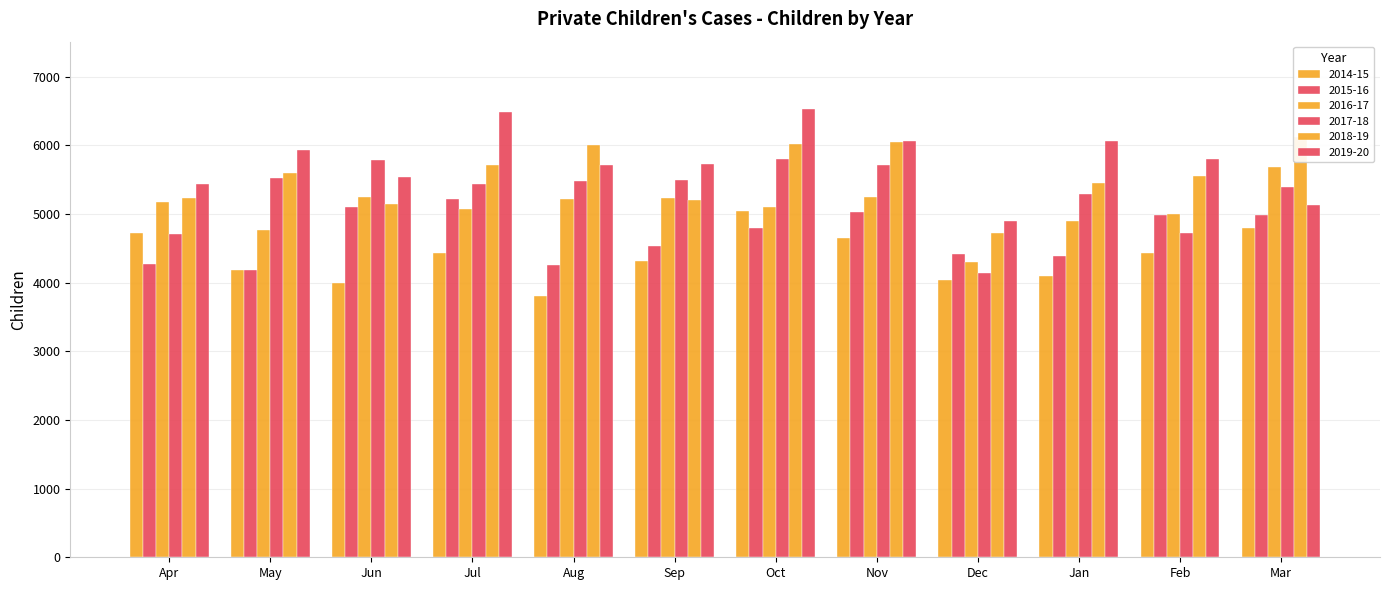

At which category is the sum across all series the highest?

Oct